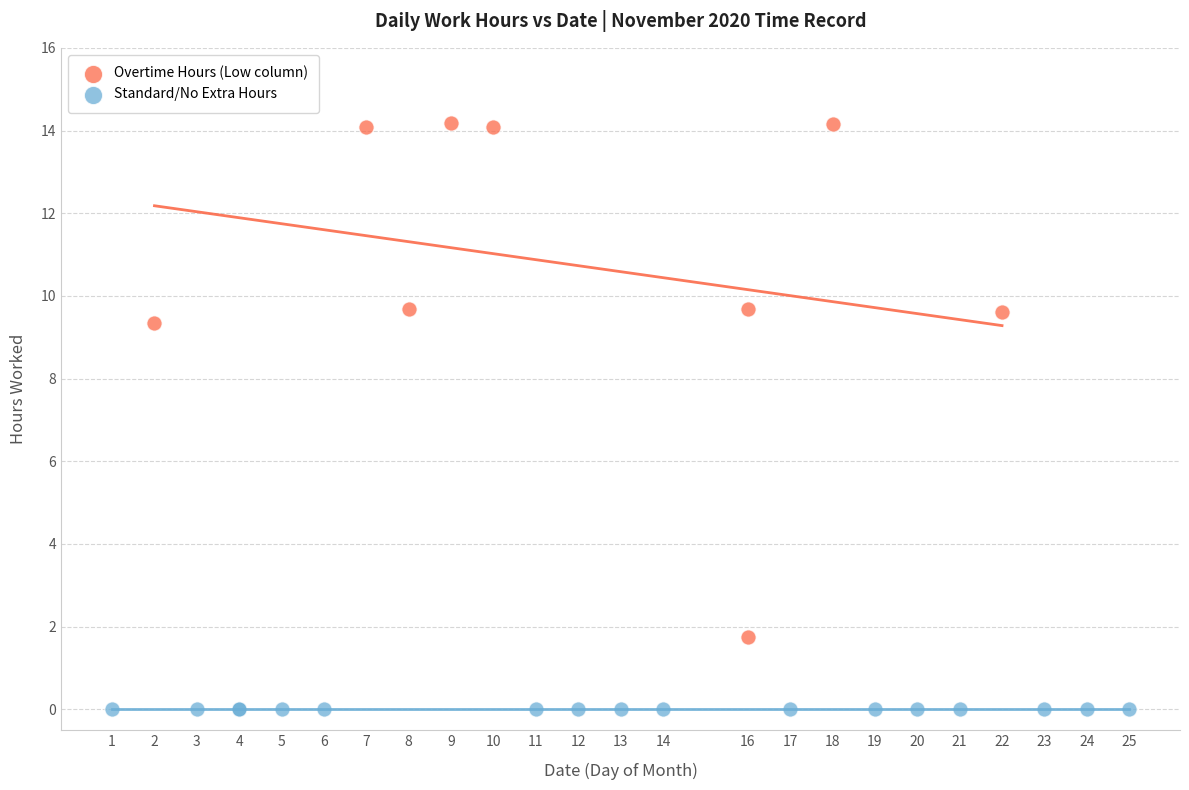

What are all the series names shown in the legend?

Overtime Hours (Low column), Standard/No Extra Hours